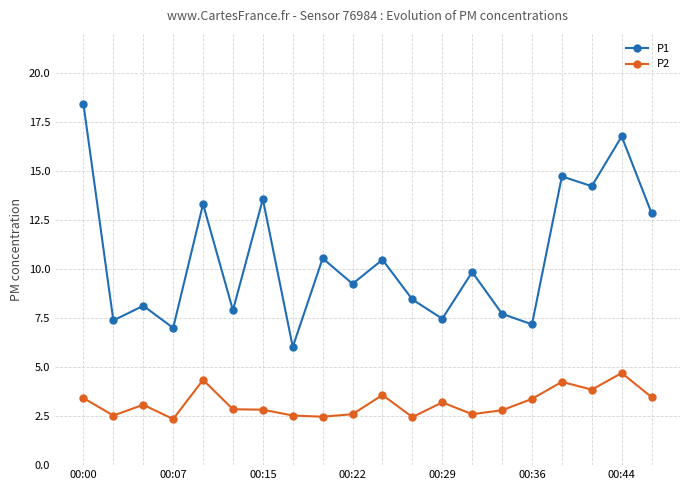

Does the chart have visible grid lines?

Yes